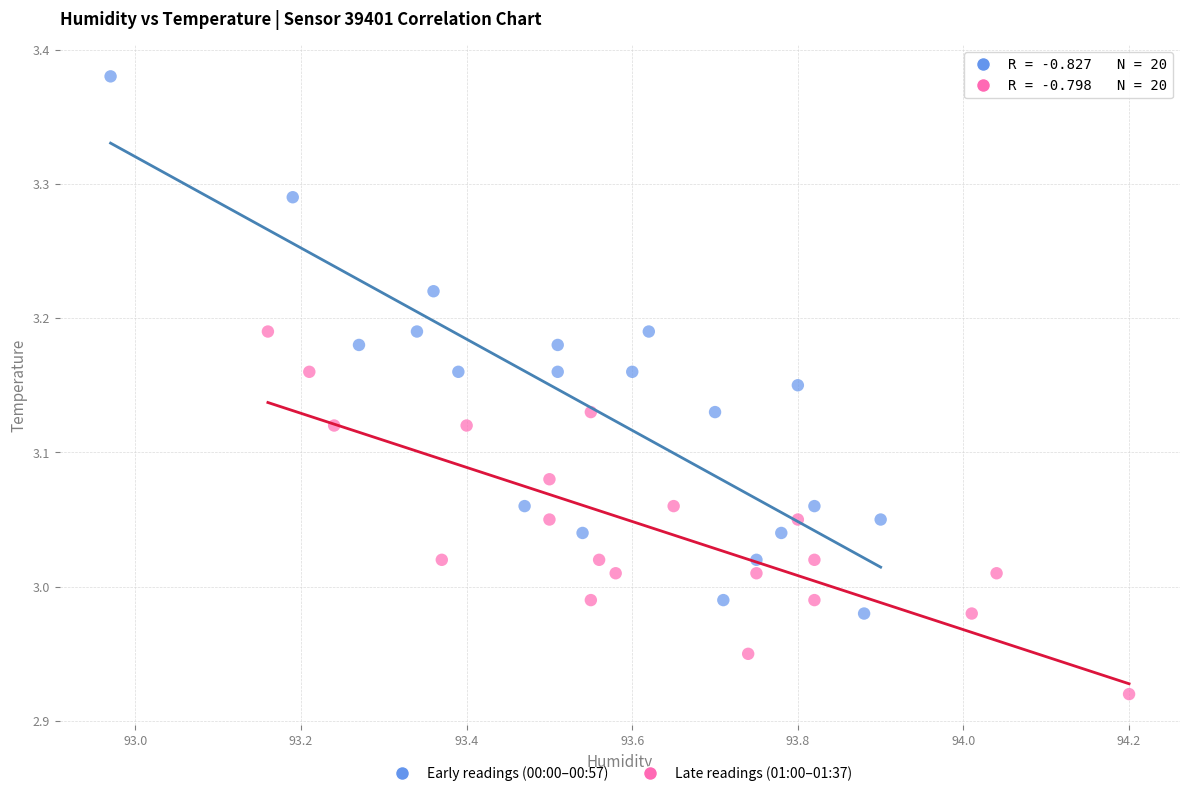

What are all the series names shown in the legend?

Early readings (00:00–00:57), Late readings (01:00–01:37)